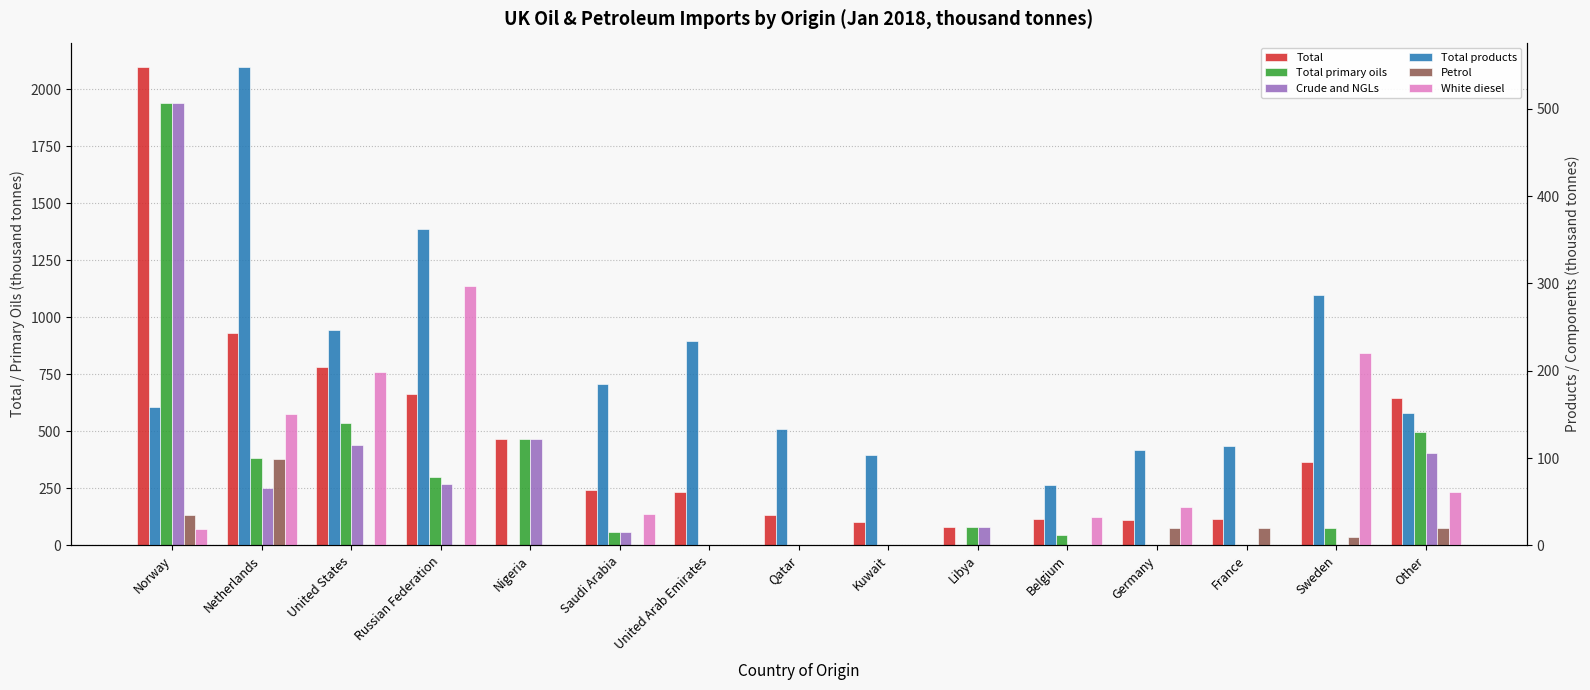

What position from the left is Norway?

1